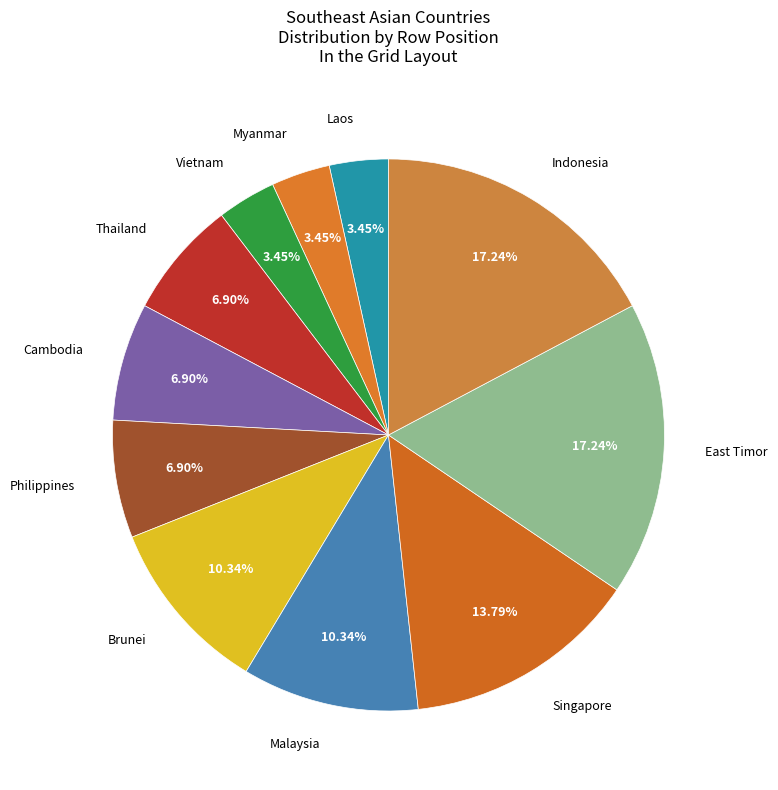

How many slices are in this pie chart?

11